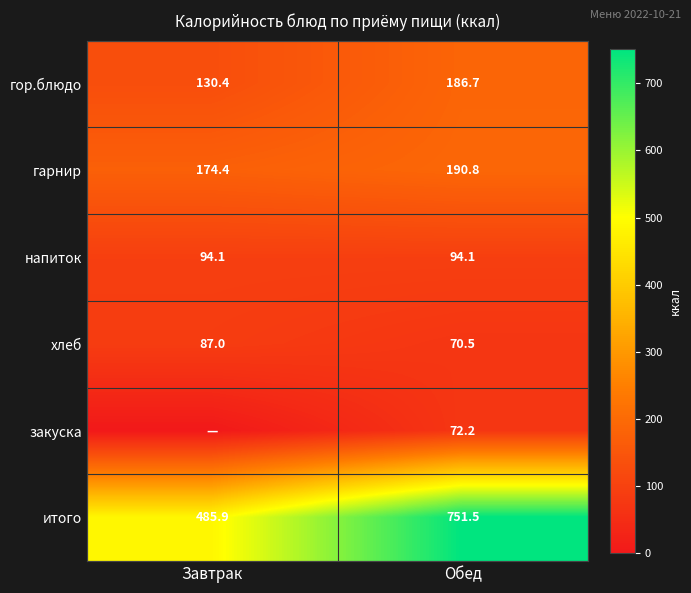

Rank the series at Обед from lowest to highest value.

хлеб, закуска, напиток, гор.блюдо, гарнир, итого